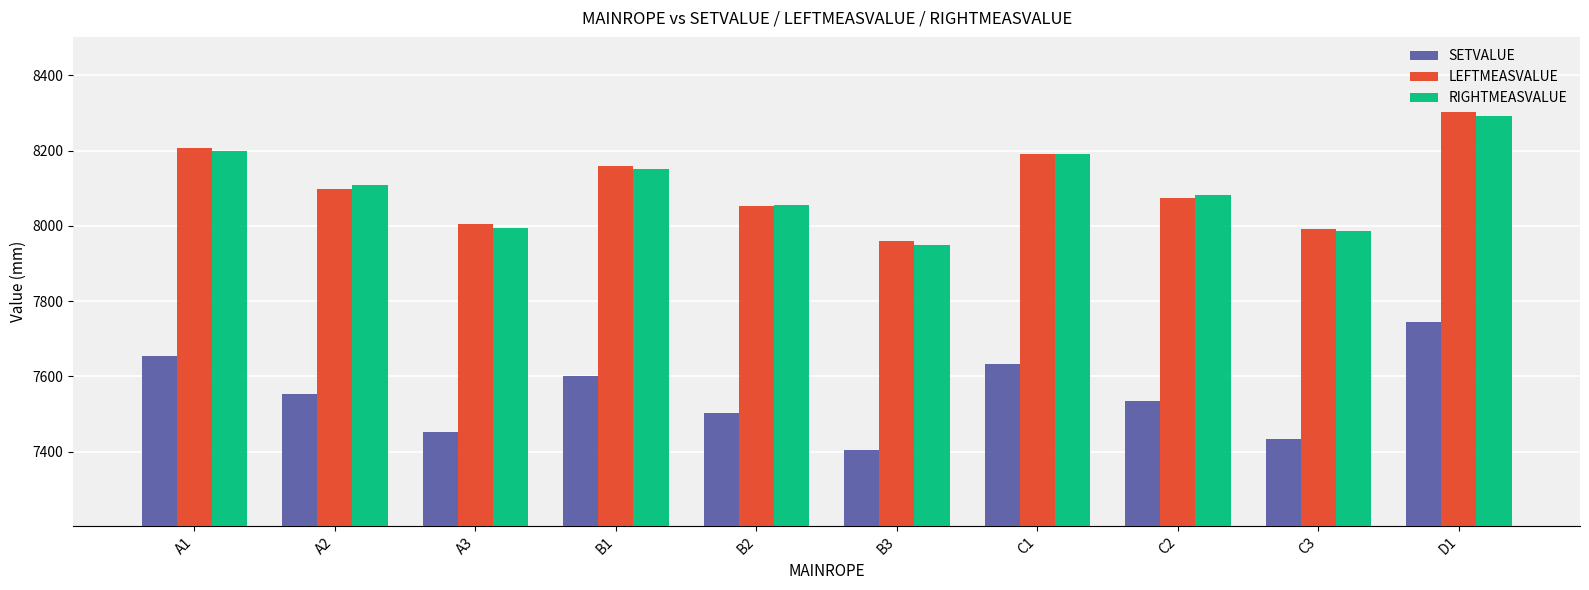

Is the value of RIGHTMEASVALUE at C2 greater than the value of SETVALUE at C1?

Yes